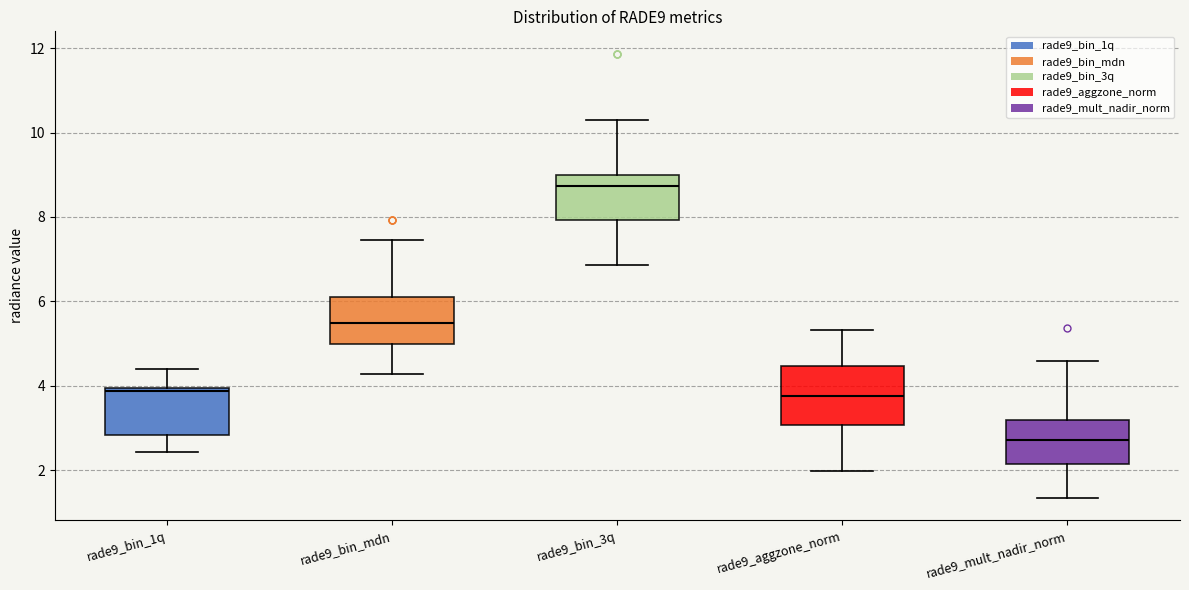

Reading left to right, read every box against the y-axis: the position of its median line, the range the box covers, and the ends of its whiskers. The values are not printed on the chart, so give them approximately, as read against the axis.

rade9_bin_1q: median 3.8, box 2.8 to 4.0, whiskers 2.4 to 4.4
rade9_bin_mdn: median 5.4, box 5.0 to 6.0, whiskers 4.2 to 7.4
rade9_bin_3q: median 8.8, box 8.0 to 9.0, whiskers 6.8 to 10.2
rade9_aggzone_norm: median 3.8, box 3.0 to 4.4, whiskers 2.0 to 5.4
rade9_mult_nadir_norm: median 2.8, box 2.2 to 3.2, whiskers 1.4 to 4.6